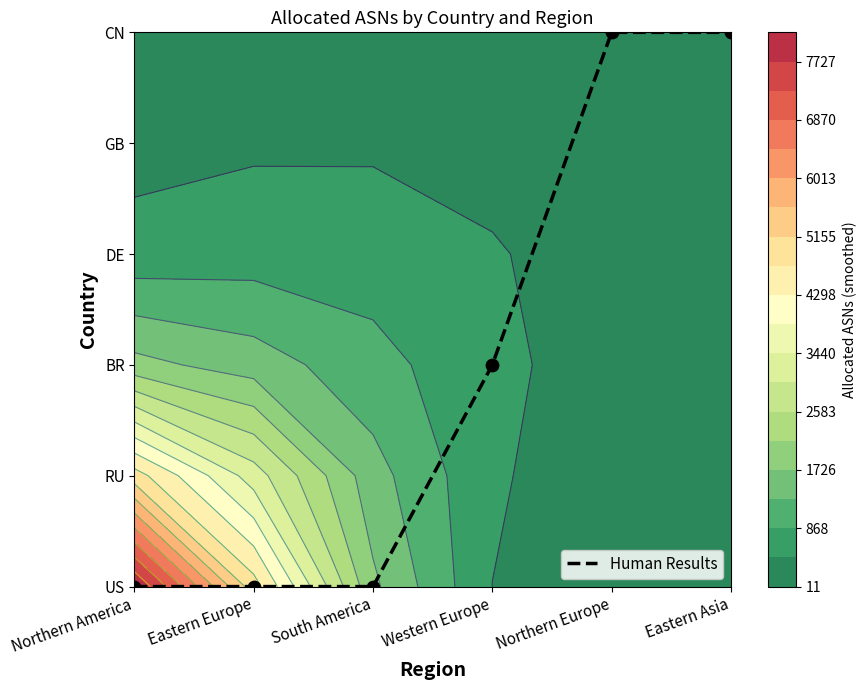

List the labels in order of value, largest first.

Northern Europe, Eastern Asia, Western Europe, Northern America, Eastern Europe, South America